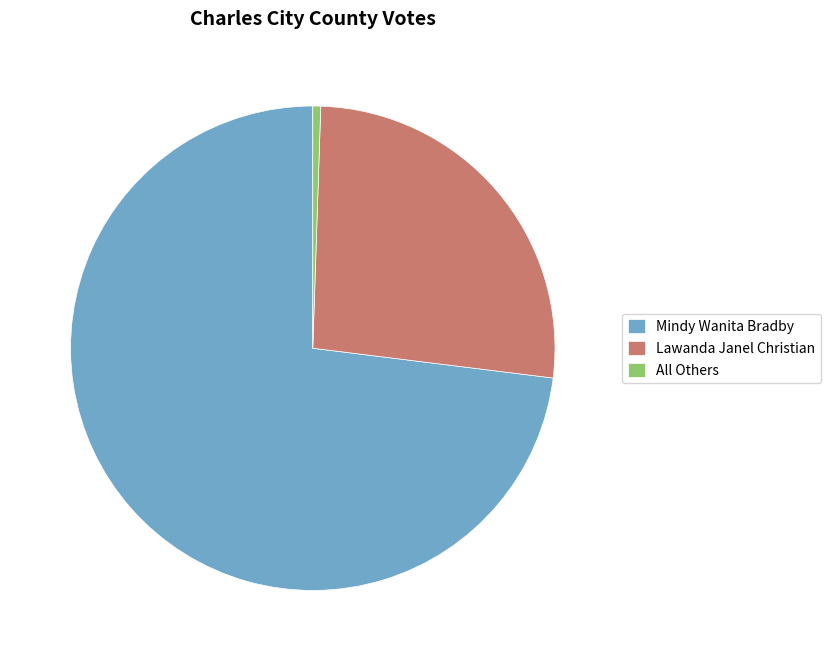

Count the number of slices in the pie.

3